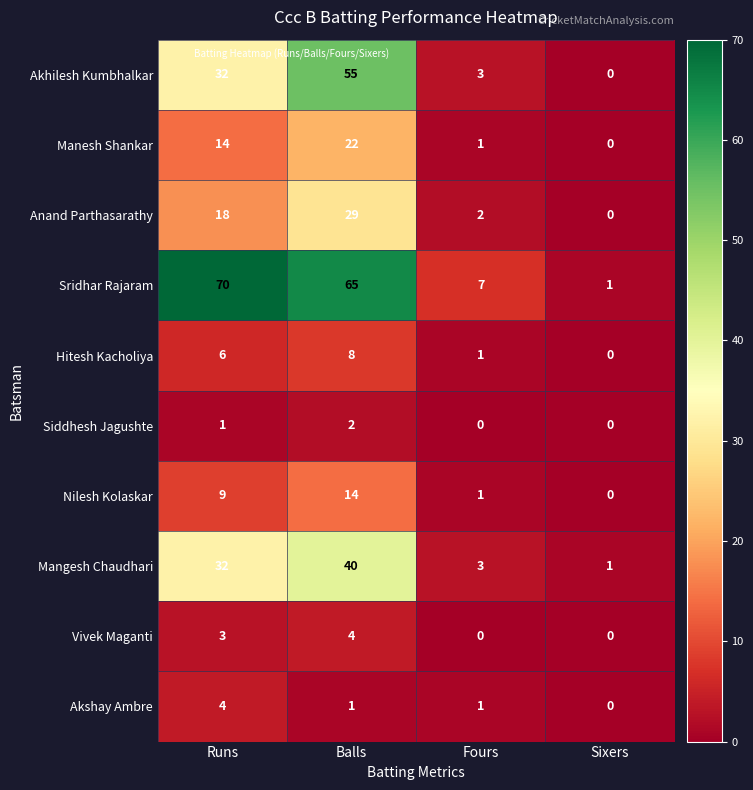

Count the number of categories in the chart.

4